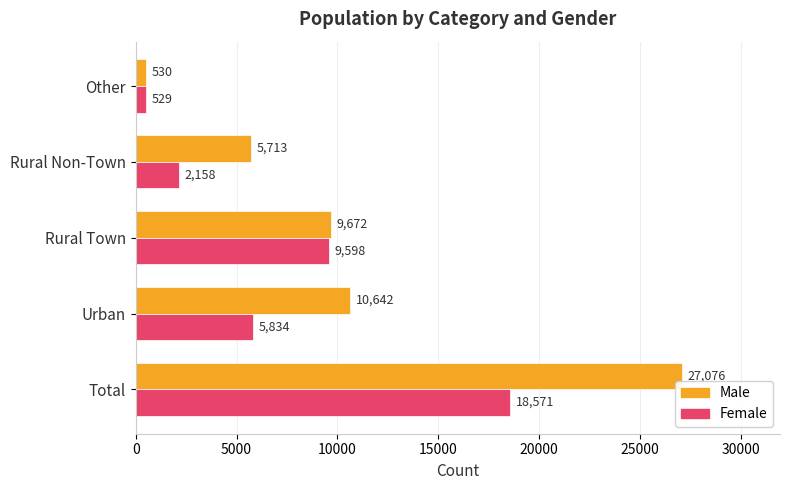

Is it true that Female equals 5834 at Urban?

True